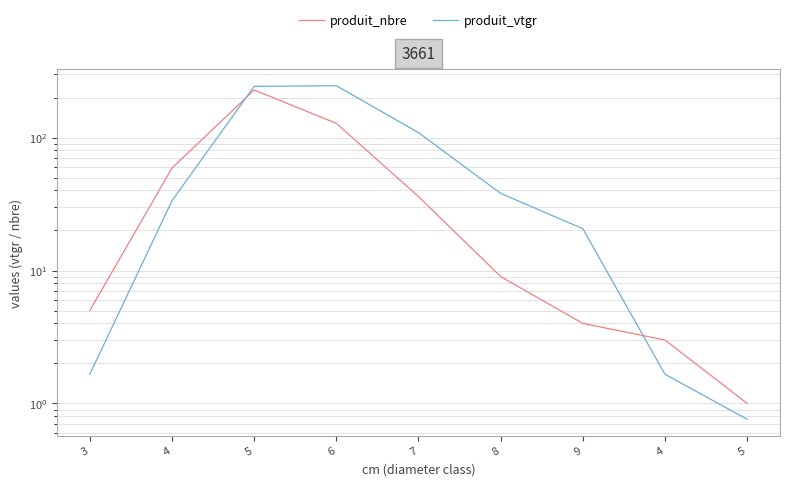

At how many categories does at least one series exceed 50?

4